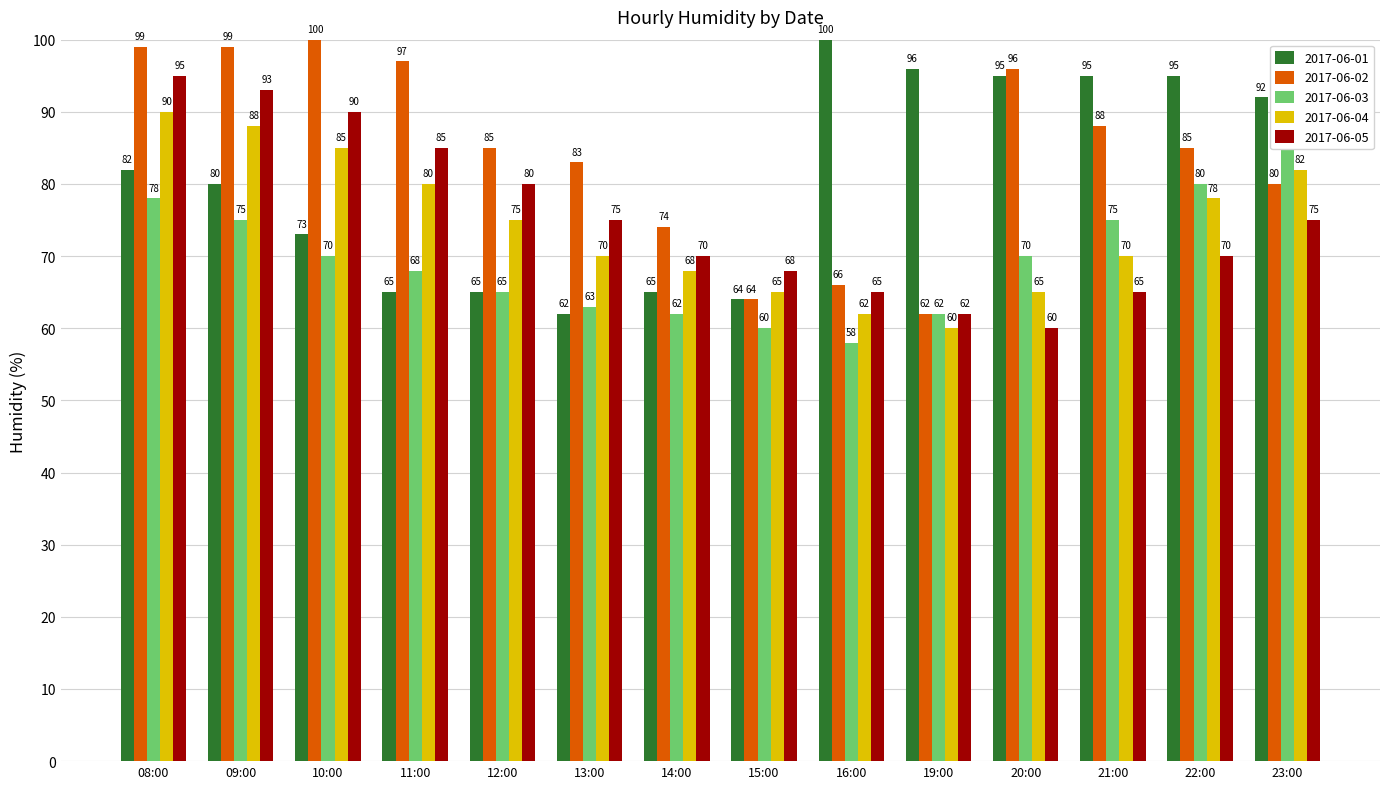

How many groups of bars are there?

14